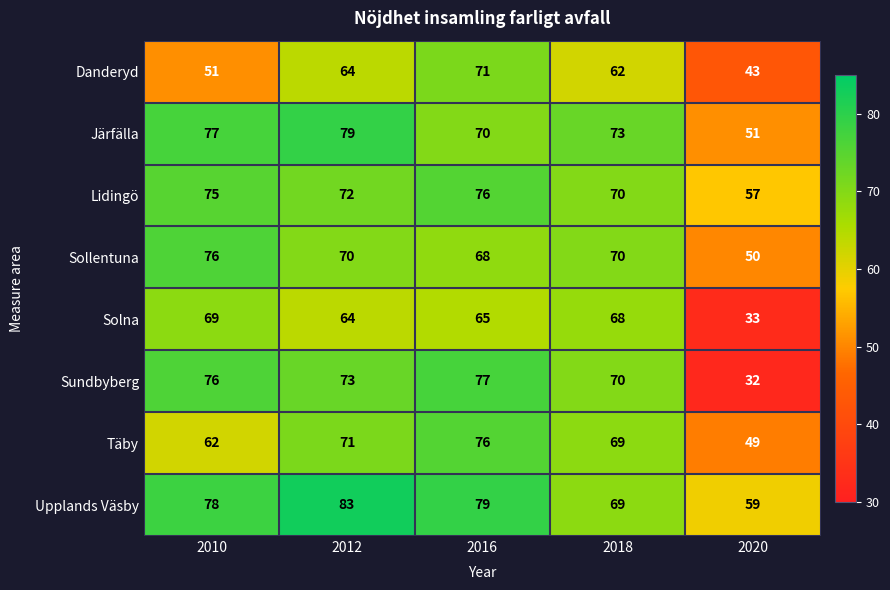

Read the Sollentuna value at 2016, to the nearest 5.

70